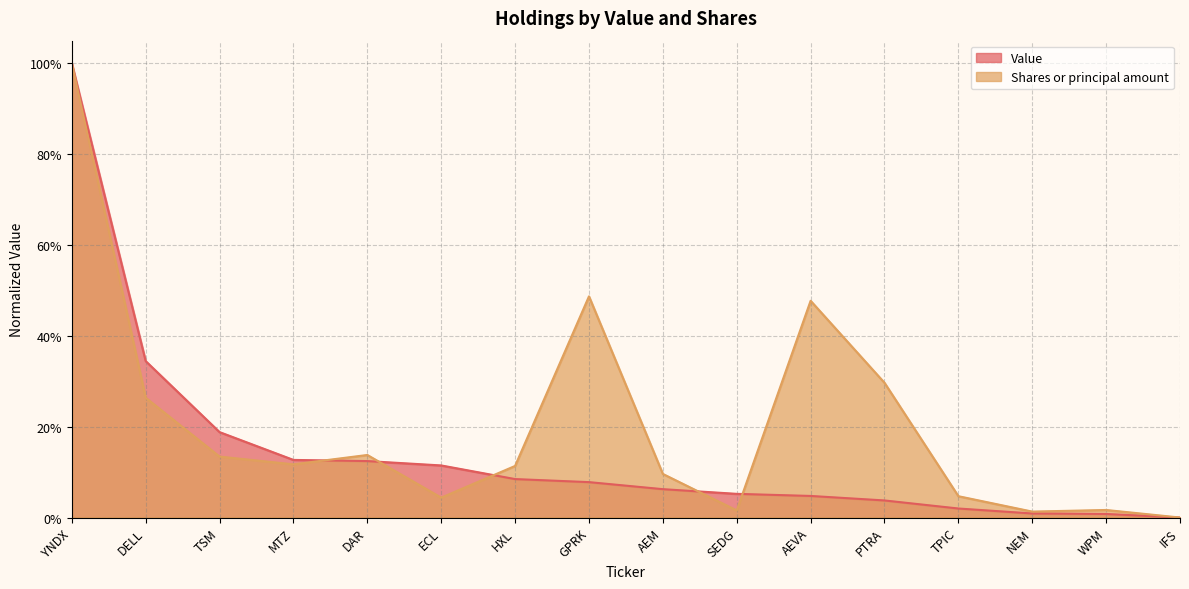

Rank the series by their average value, from lowest to highest.

Value, Shares or principal amount